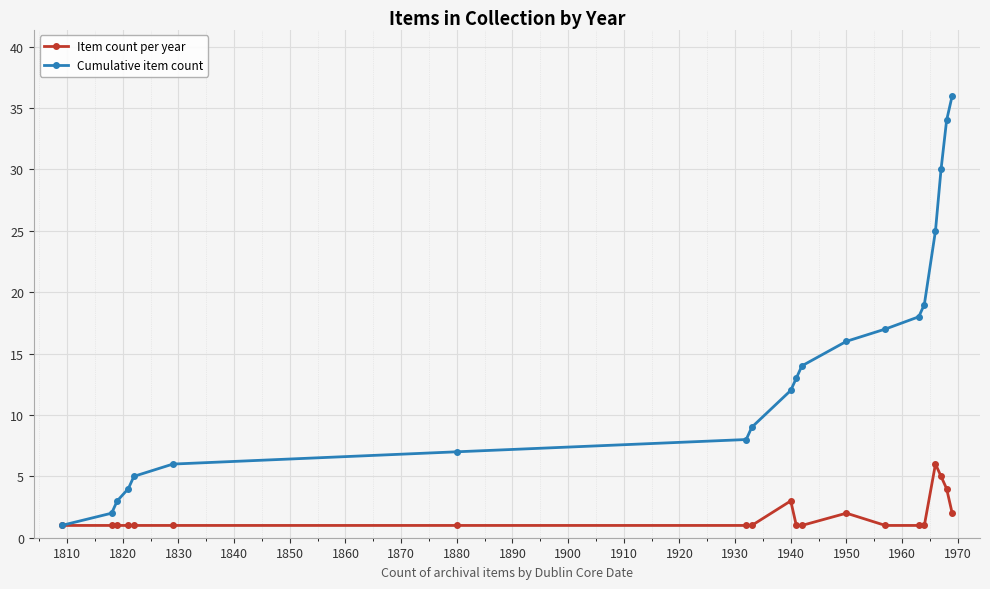

Count the number of categories in the chart.

20